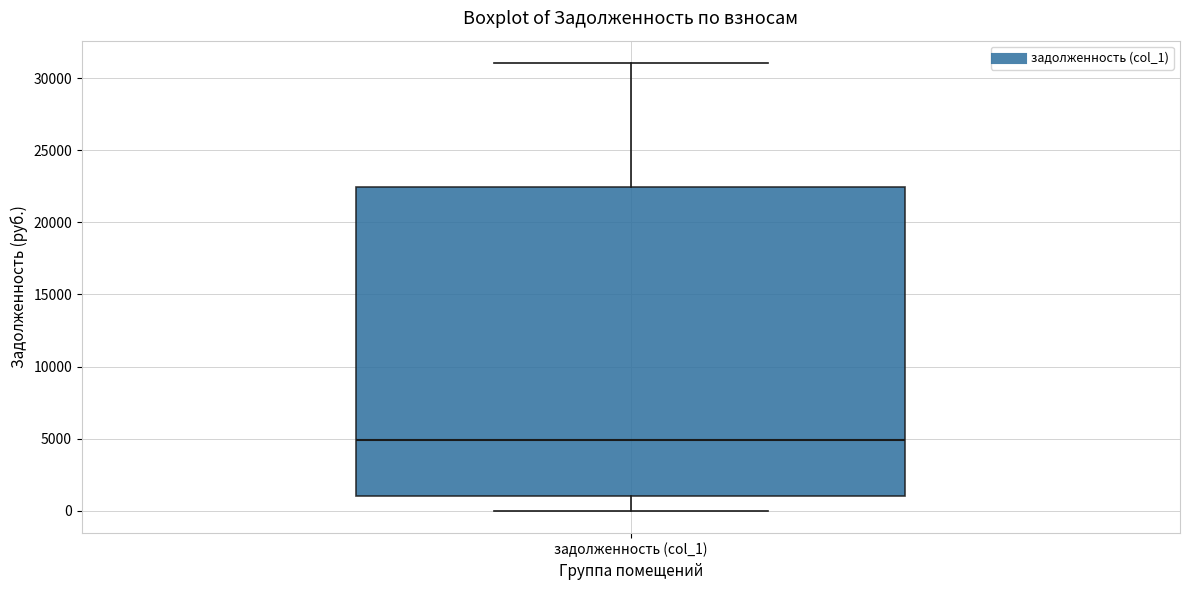

Transcribe this box plot: give where the median line is, the range the box spans, and where the two whiskers end, as read against the y-axis. The values are not printed on the chart, so give them approximately, as read against the axis.

median 5000, box 1000 to 22500, whiskers 0 to 31000